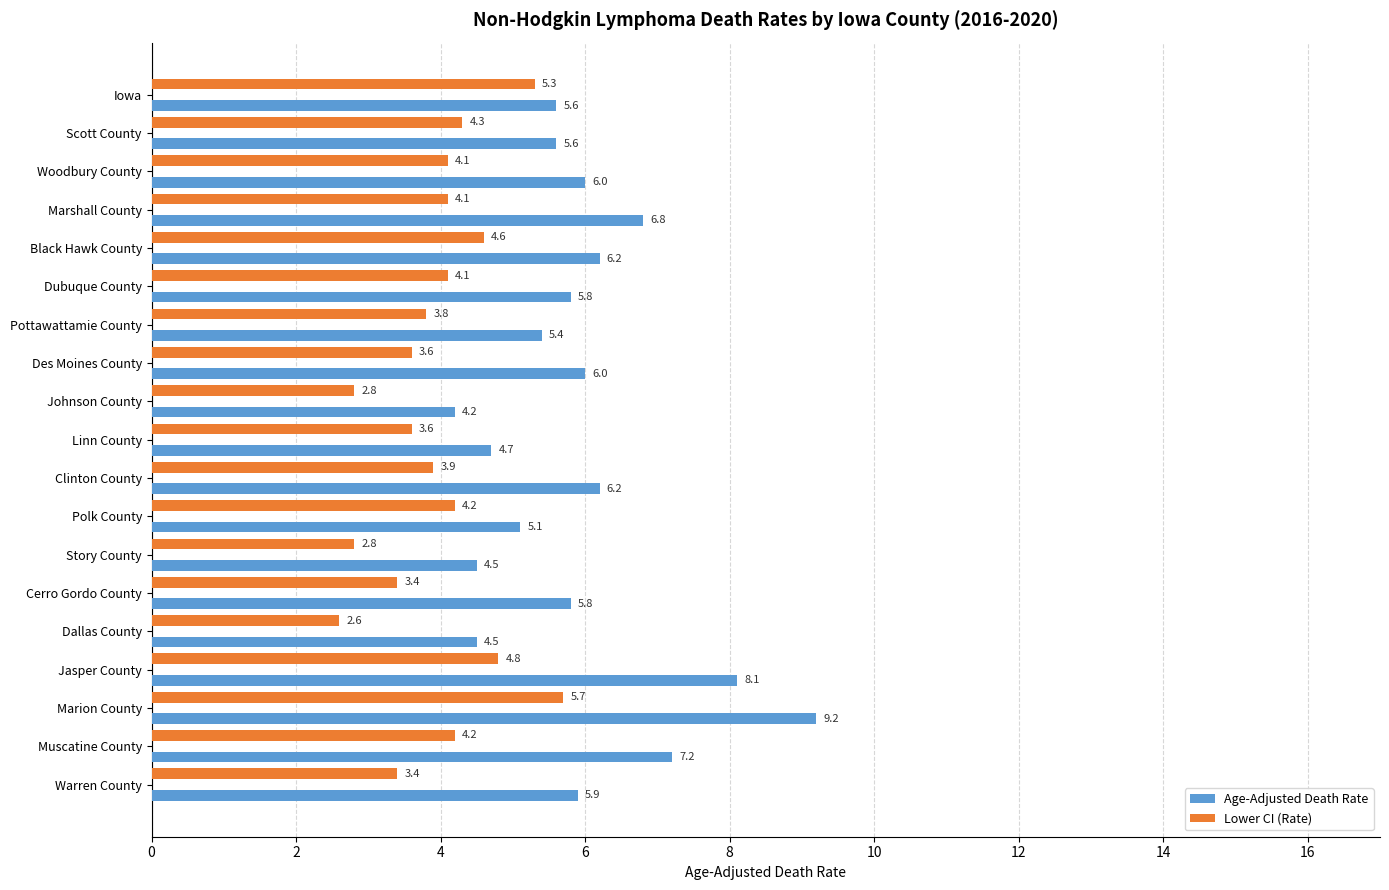

What is the difference between the highest and lowest values at Scott County?

1.3